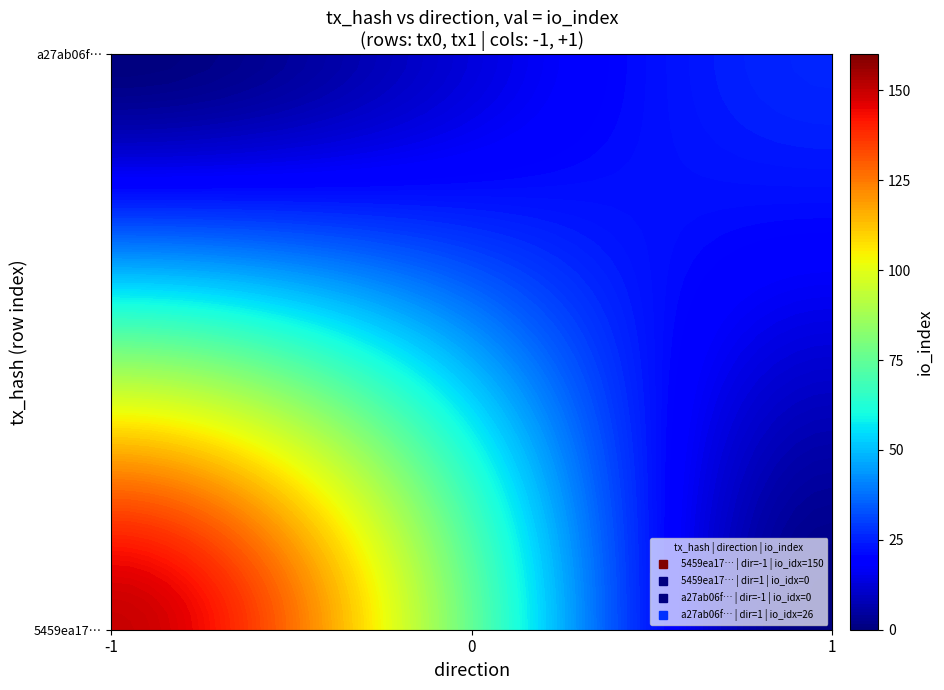

The a27ab06f948521fe2b8ad9c420f3601a43d0d40 series shows 1 at direction. True or false?

True